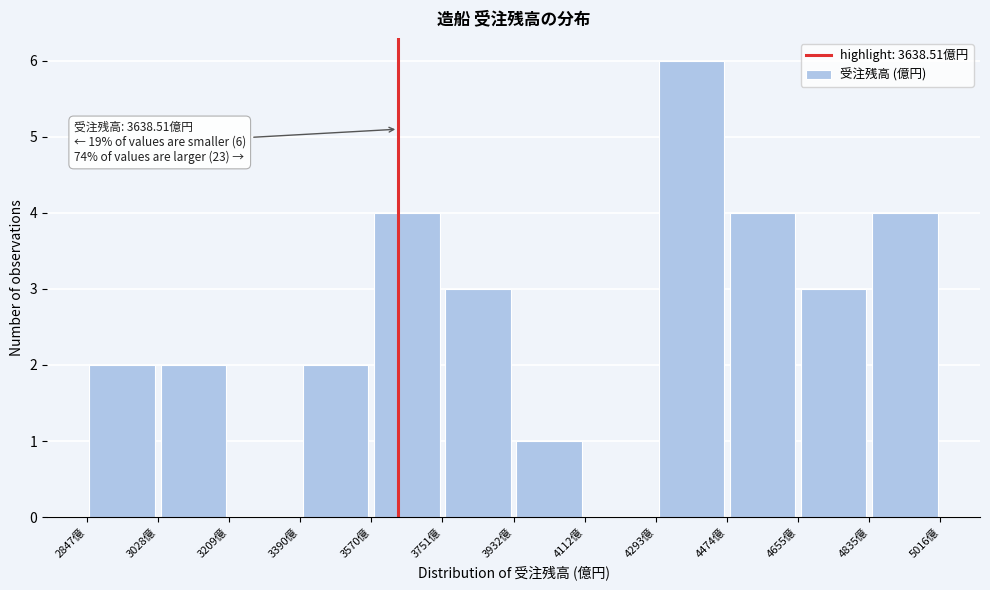

Over which range of the x-axis is the bar tallest?

4300 to 4480